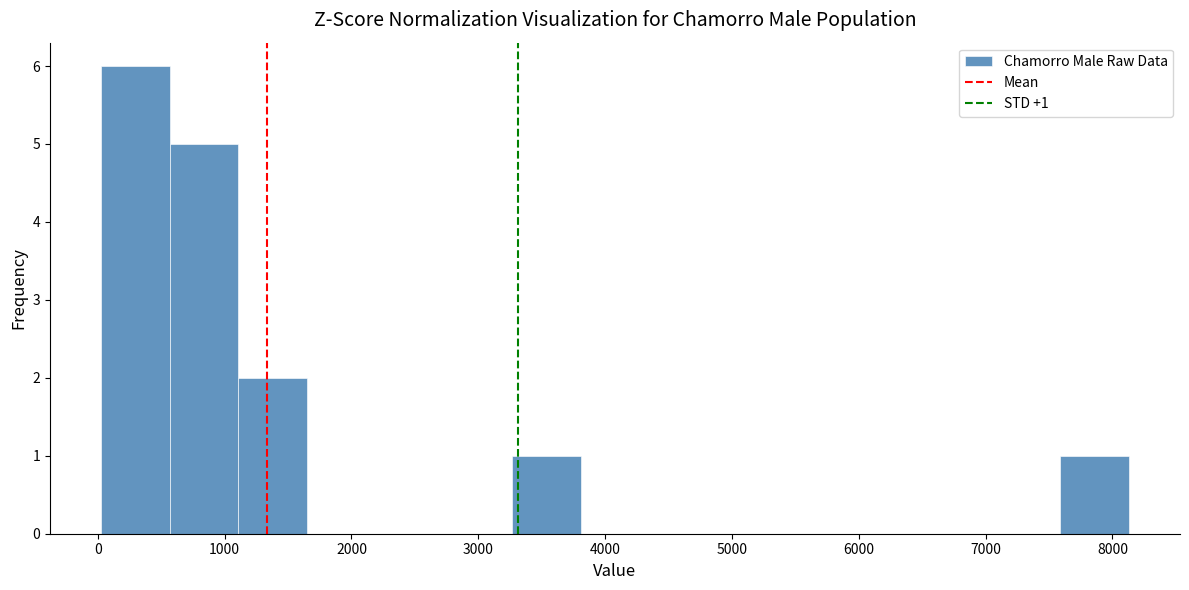

Over which range of the x-axis is the bar tallest?

0 to 600